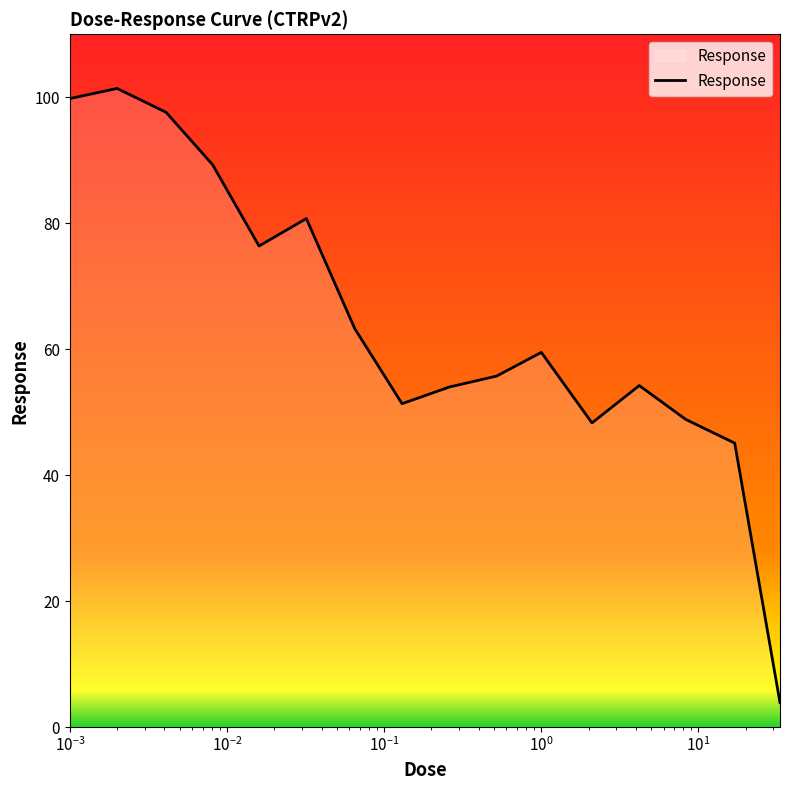

What is the minimum value shown in the chart?

3.9